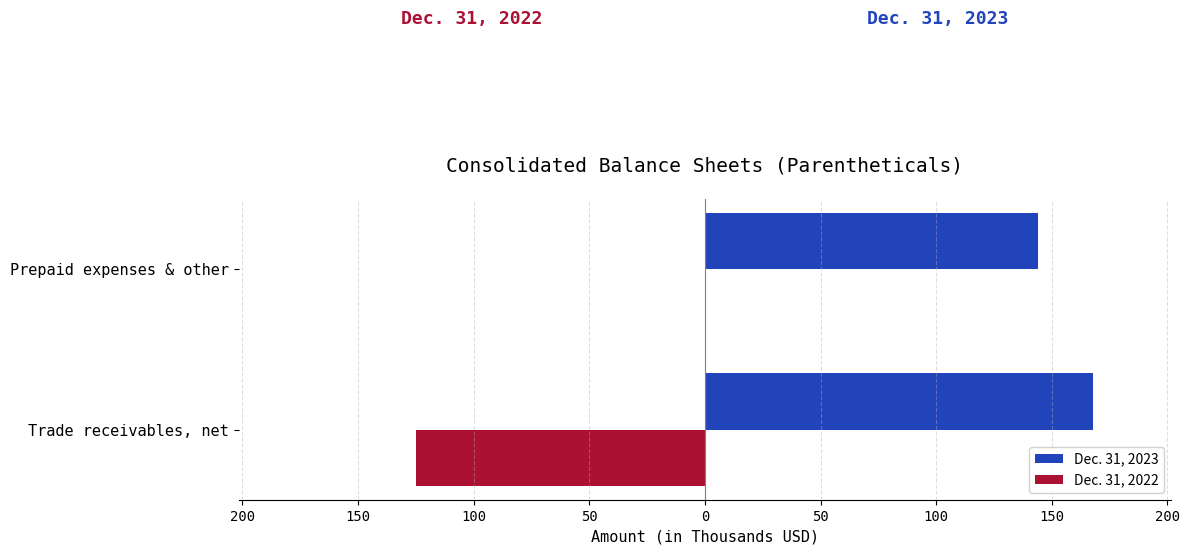

What is the sum of all Dec. 31, 2022 values?

-125